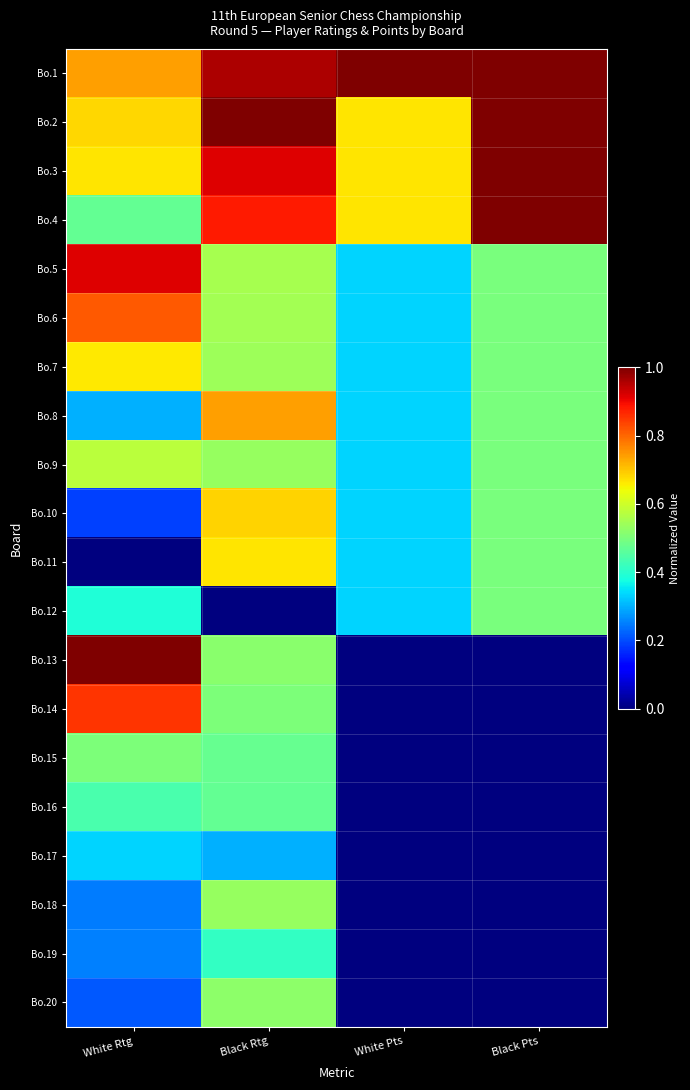

Rank the series by their maximum value, from highest to lowest.

Bo.2, Bo.13, Bo.1, Bo.3, Bo.4, Bo.5, Bo.14, Bo.6, Bo.8, Bo.10, Bo.11, Bo.7, Bo.9, Bo.18, Bo.20, Bo.15, Bo.12, Bo.16, Bo.19, Bo.17